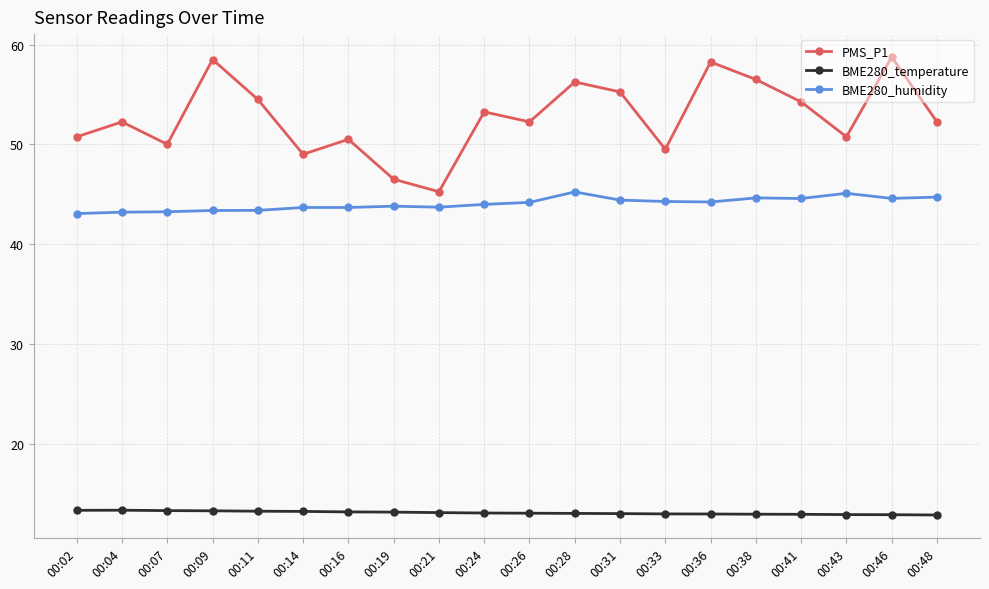

What is the sum of the PMS_P1 values at 00:07 and 00:16?

100.5